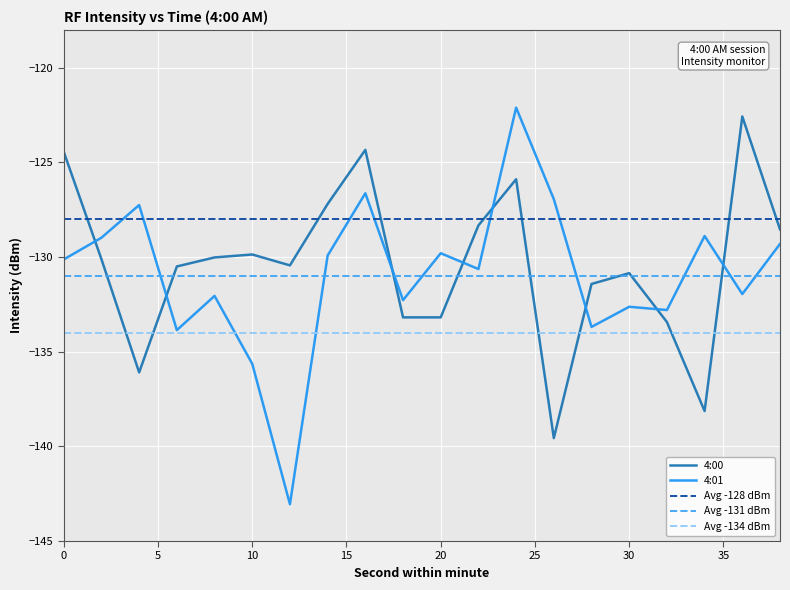

Rank the series by their maximum value, from lowest to highest.

Avg -134 dBm, Avg -131 dBm, Avg -128 dBm, 4:00, 4:01